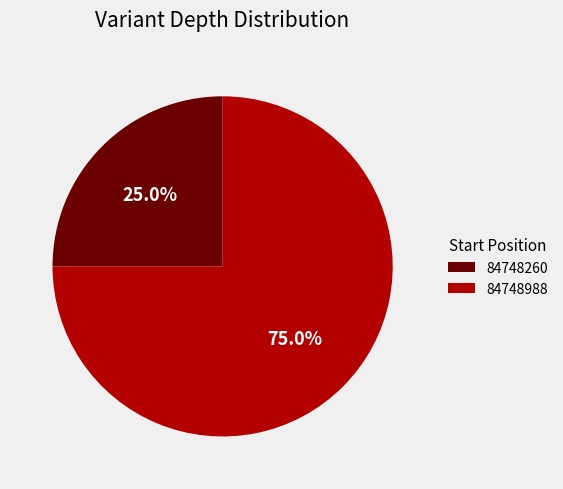

What percentage do 84748260 and 84748988 together represent?

100.0%